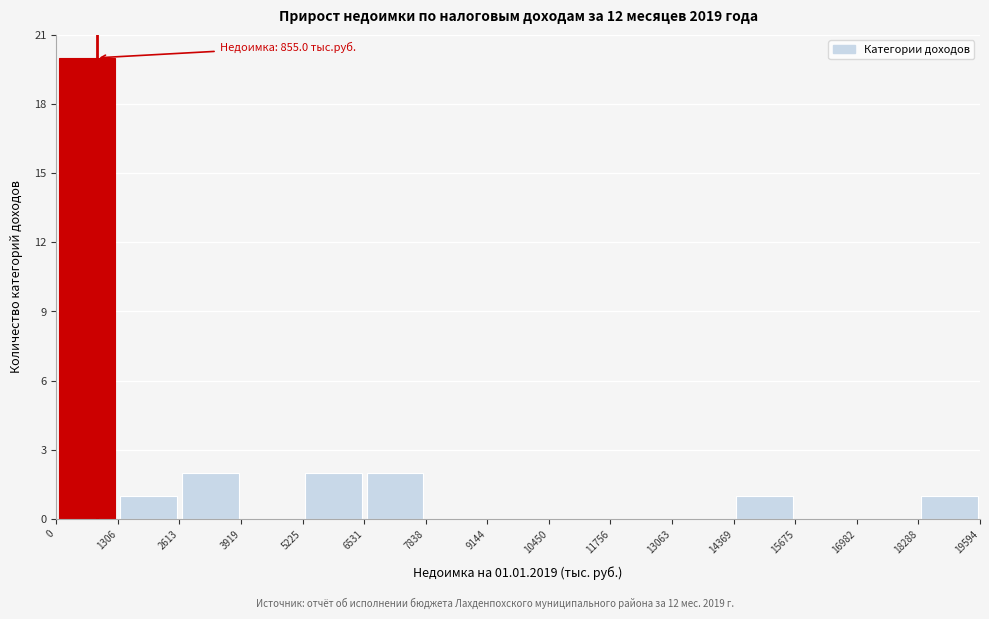

Over which range of the x-axis is the bar tallest?

0 to 1306